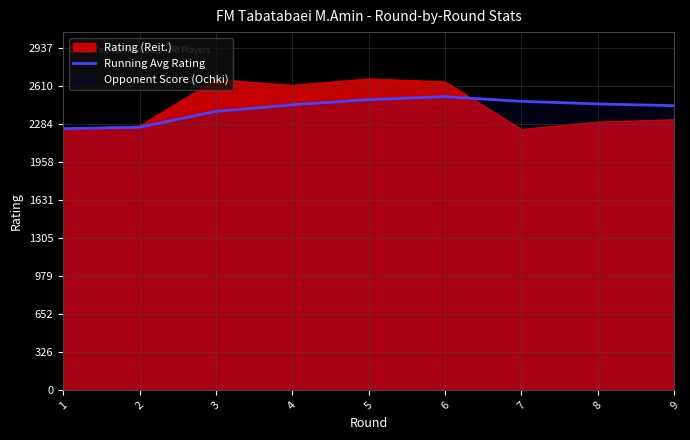

Reading left to right, what are all the values shown in this chart?

2243.0	2254.5	2390.7	2446.8	2491.4	2517.0	2476.9	2454.8	2439.8